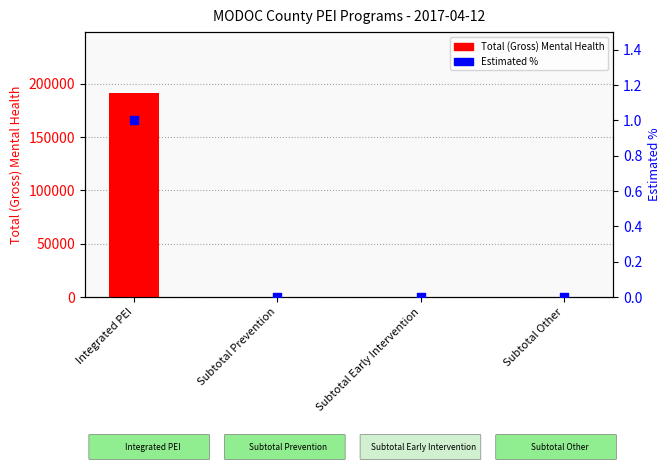

Is the value of Estimated % at Subtotal Other greater than the value of Total (Gross) Mental Health at Subtotal Early Intervention?

No